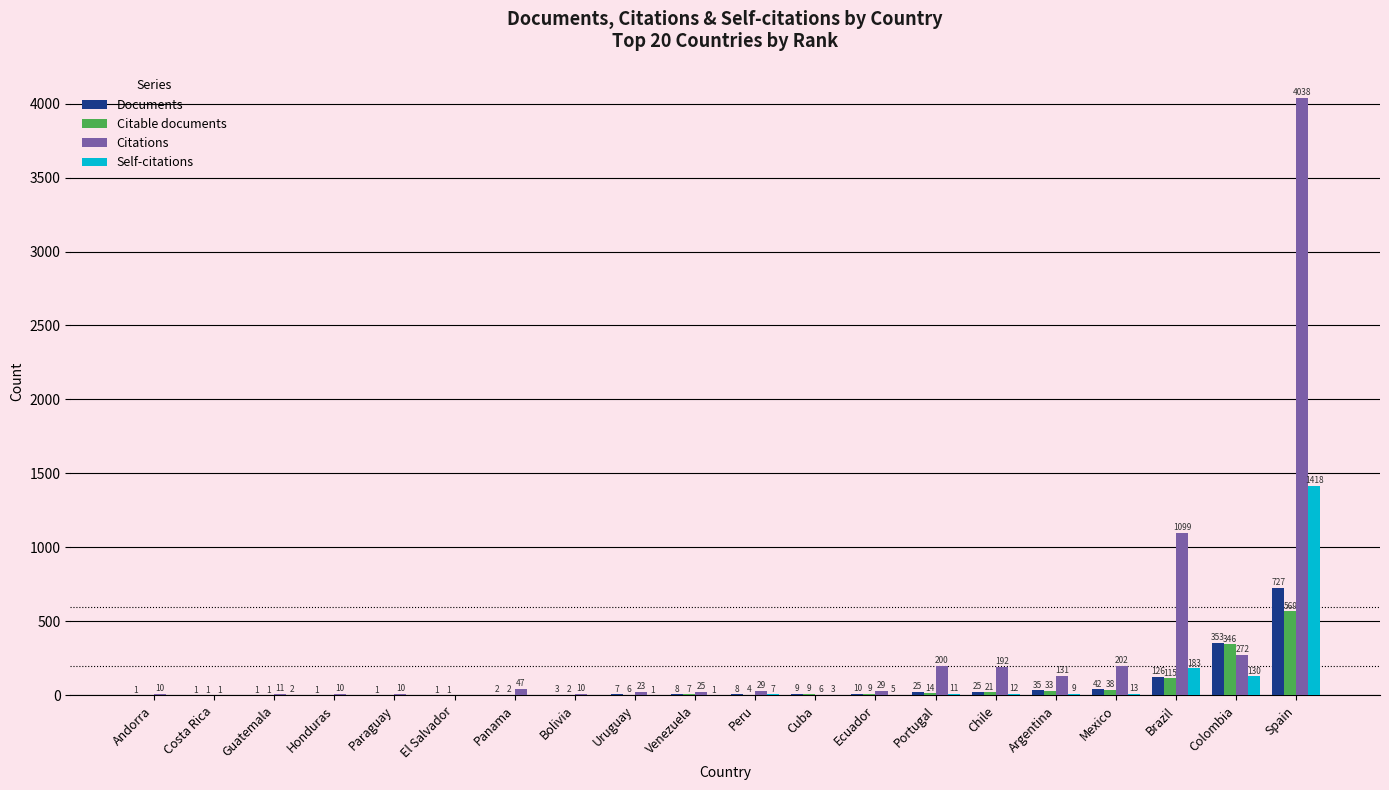

Reading left to right, transcribe all the data shown in this chart.

Documents: 1	1	1	1	1	1	2	3	7	8	8	9	10	25	25	35	42	126	353	727
Citable documents: 0	1	1	0	0	1	2	2	6	7	4	9	9	14	21	33	38	115	346	569
Citations: 10	1	11	10	10	0	47	10	23	25	29	6	29	200	192	131	202	1099	272	4038
Self-citations: 0	0	2	0	0	0	0	0	1	1	7	3	5	11	12	9	13	183	130	1418